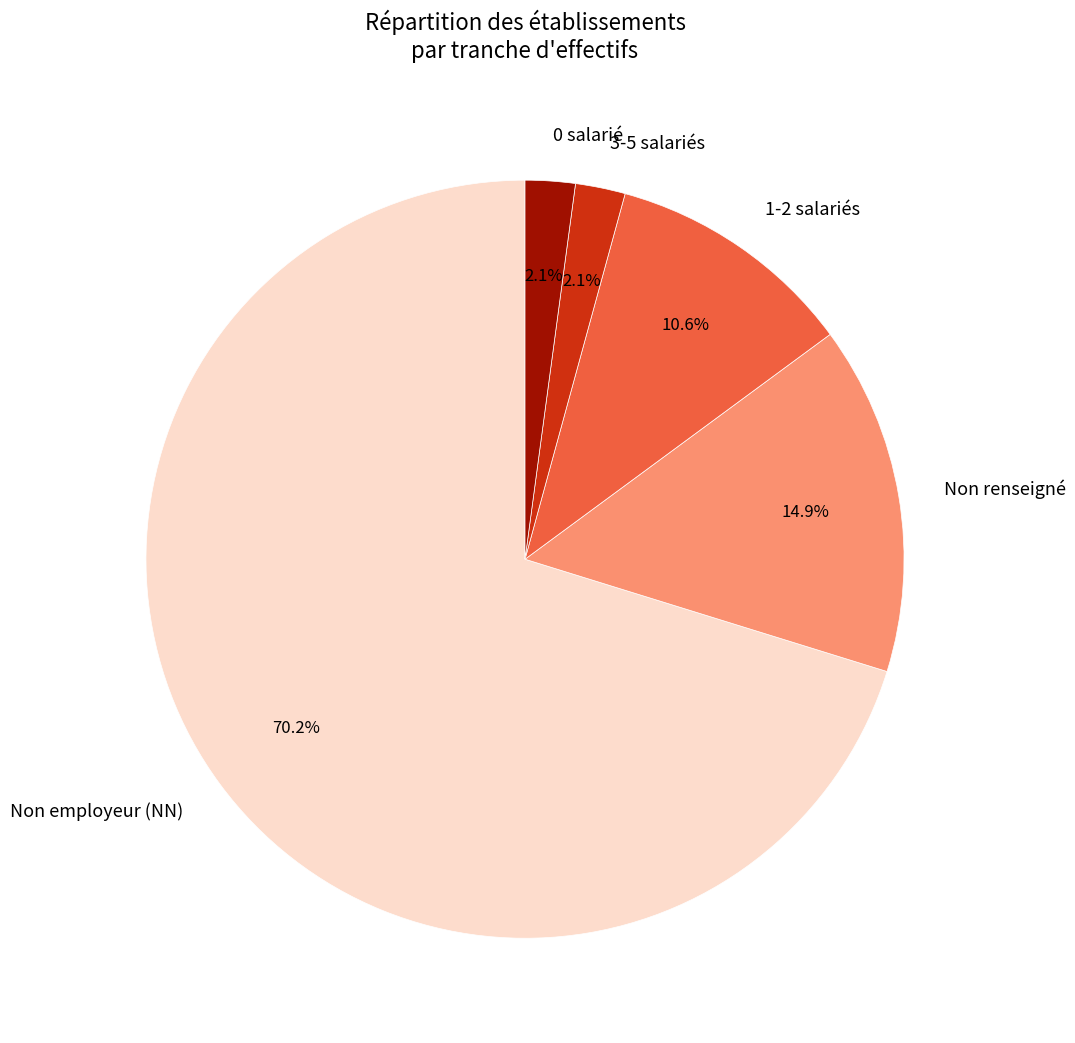

Is the sum of 0 salarié and 3-5 salariés greater than half?

No